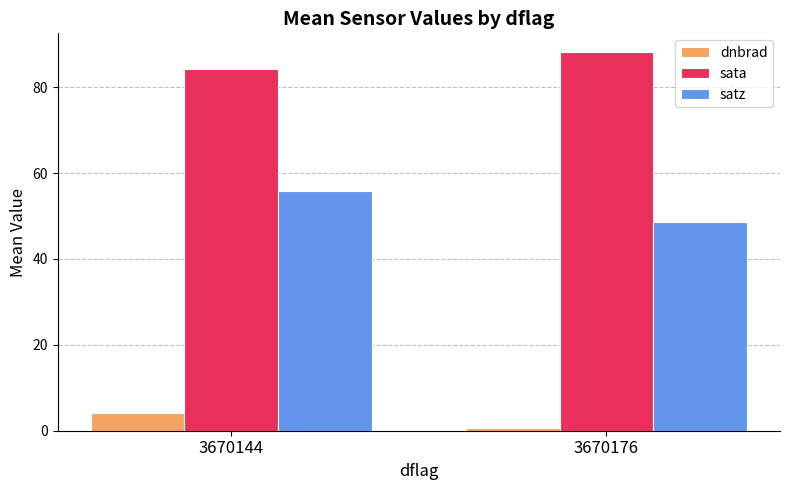

True or false: dnbrad has a value of 0.6 at 3670176.

True